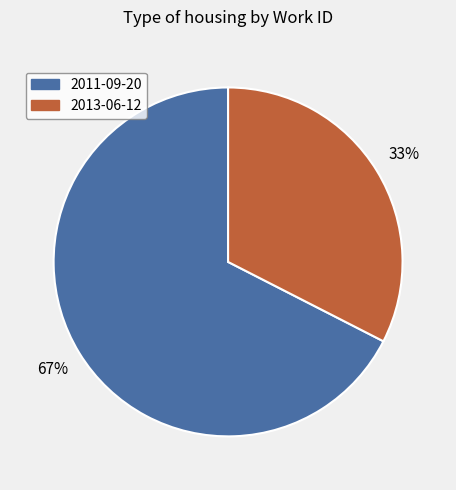

How many segments does this pie chart have?

2